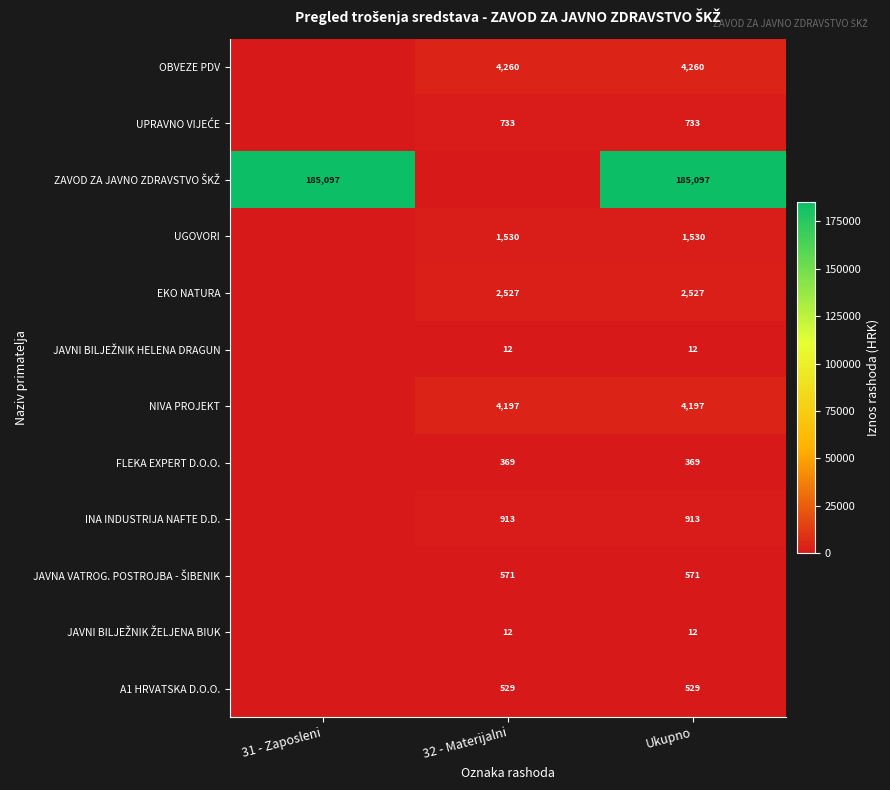

The FLEKA EXPERT D.O.O. series shows 369 at Ukupno. True or false?

True